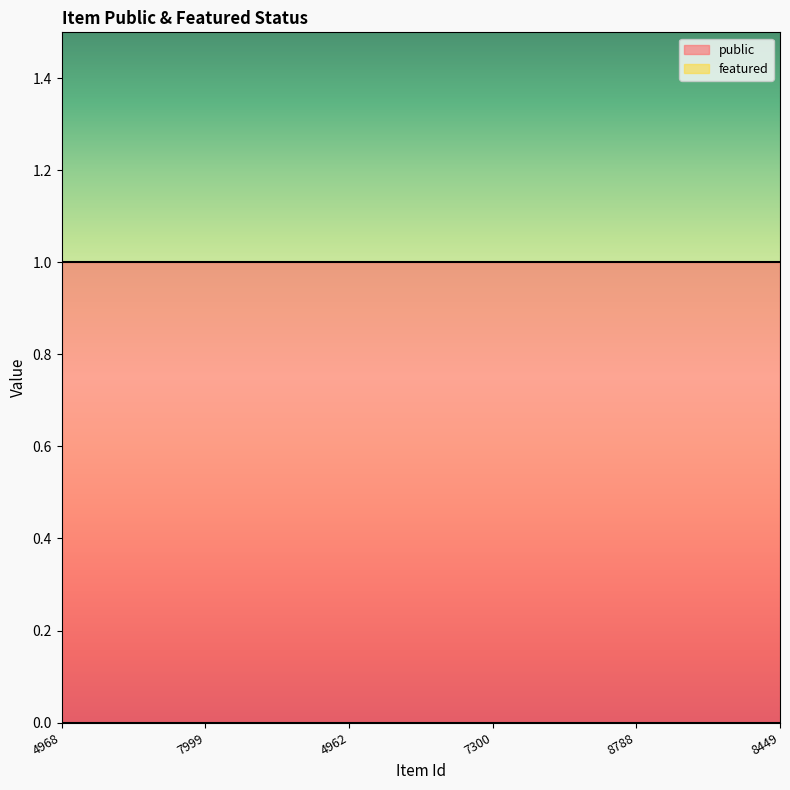

True or false: public and featured cross at least once.

False